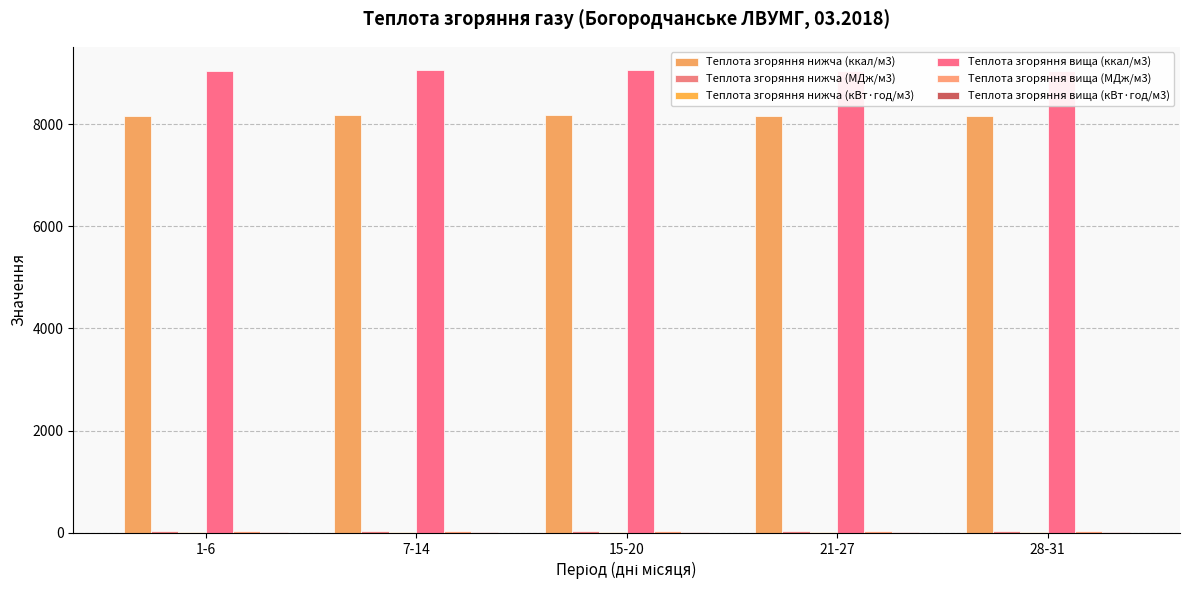

Reading left to right, extract all data points from this chart.

Теплота згоряння нижча (ккал/м3): 8160.6	8168.2	8172.8	8155.1	8160.0
Теплота згоряння нижча (МДж/м3): 34.2	34.2	34.2	34.1	34.2
Теплота згоряння нижча (кВт·год/м3): 9.5	9.5	9.5	9.5	9.5
Теплота згоряння вища (ккал/м3): 9046.1	9054.4	9059.3	9040.3	9045.7
Теплота згоряння вища (МДж/м3): 37.9	37.9	37.9	37.8	37.9
Теплота згоряння вища (кВт·год/м3): 10.5	10.5	10.5	10.5	10.5